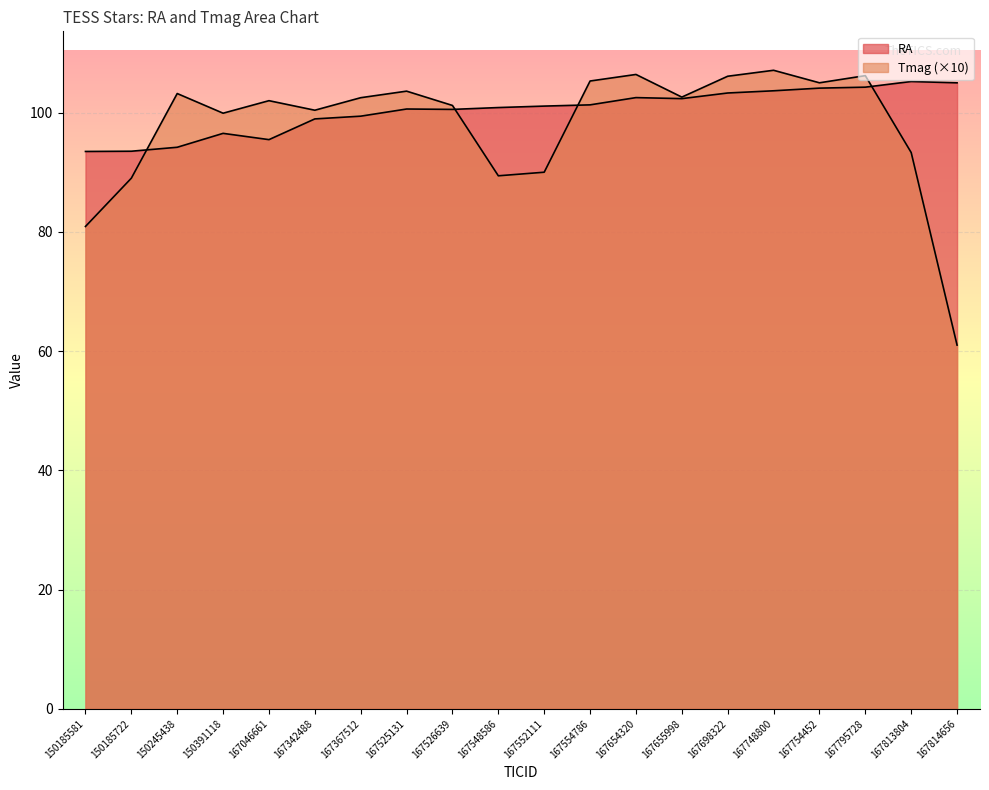

How many interior local valleys does the RA series have?

3